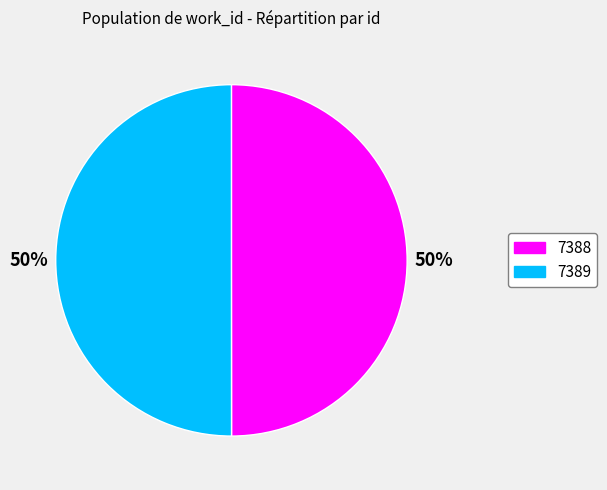

What is the ratio of the value at 7388 to the value at 7389?

1.0